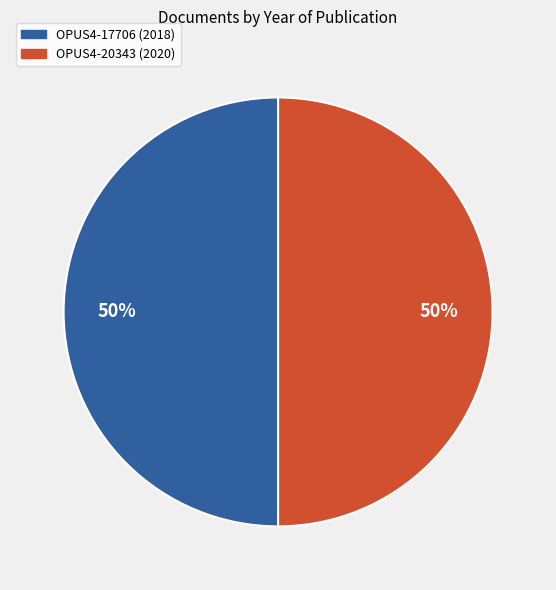

To the nearest percent, what is the average slice percentage?

50%